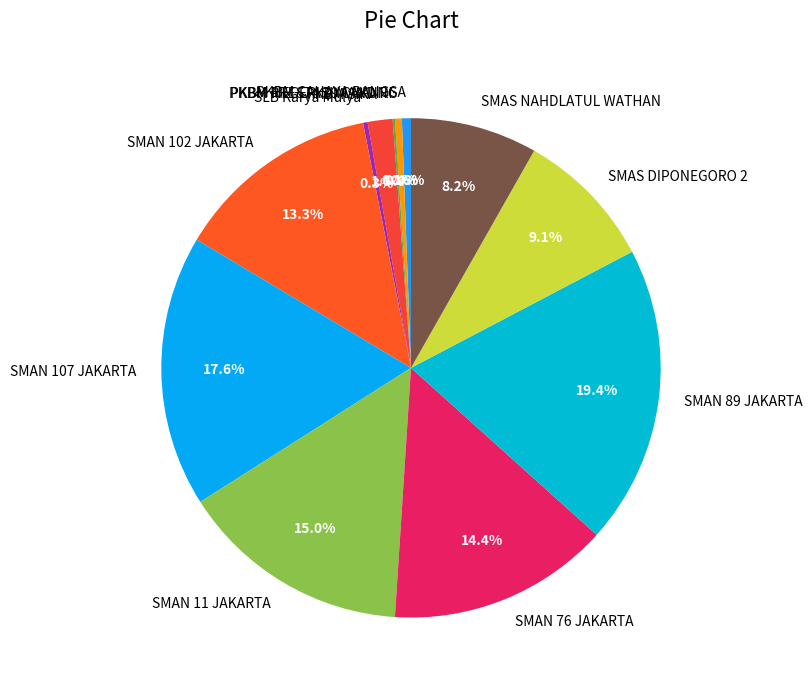

To the nearest percent, what is the combined percentage of SMAS DIPONEGORO 2 and SMAN 102 JAKARTA?

22%